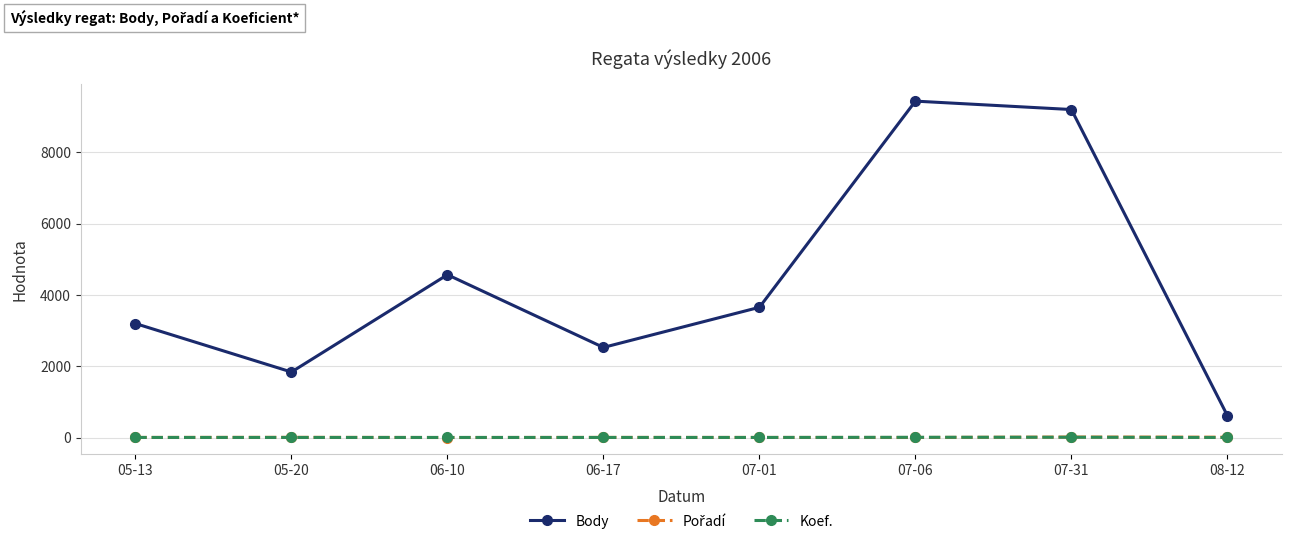

What is the label of the 4th point from the left?

06-17